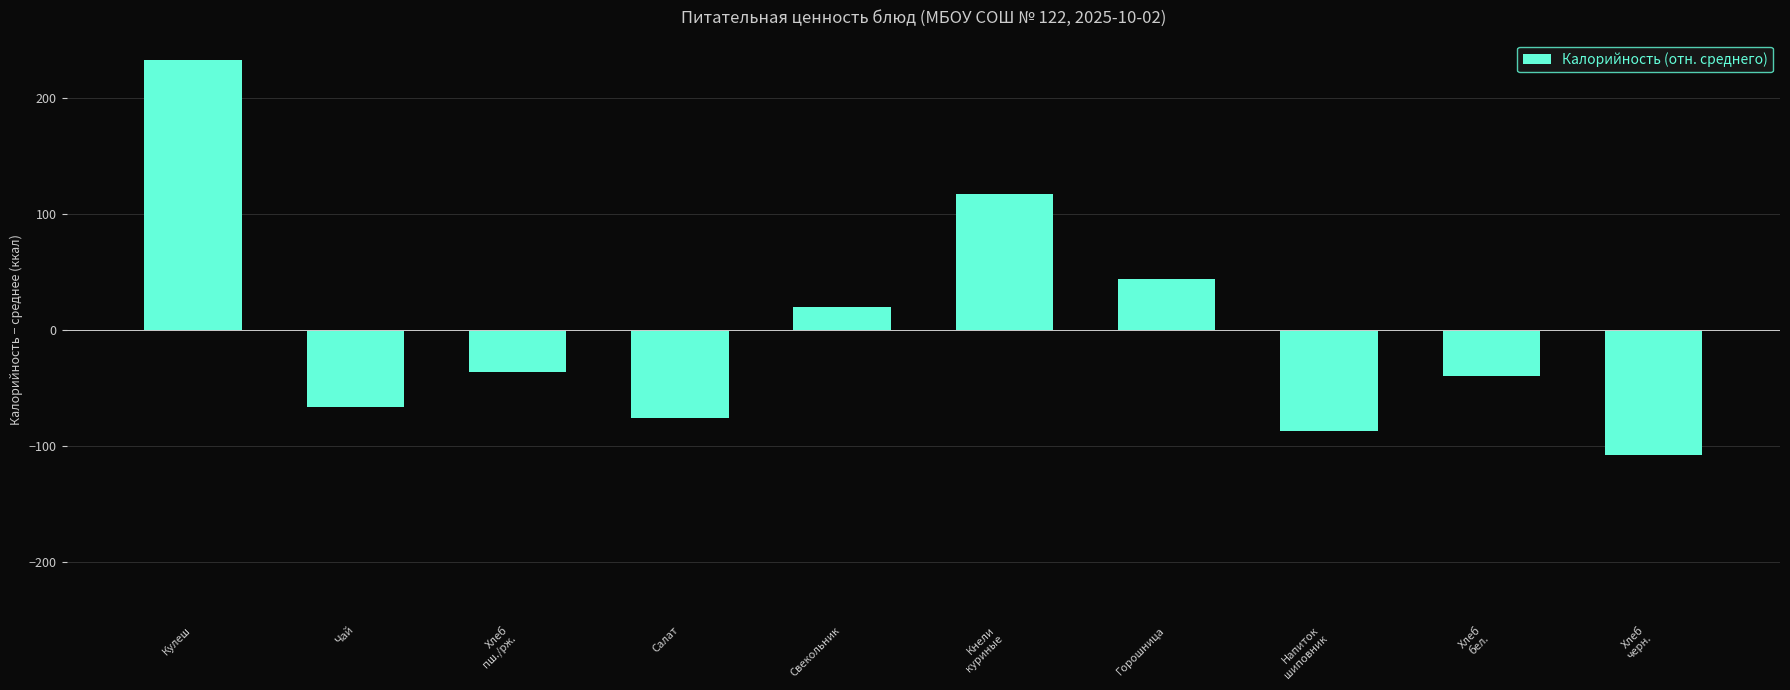

Which category has the highest value across all series?

Кулеш